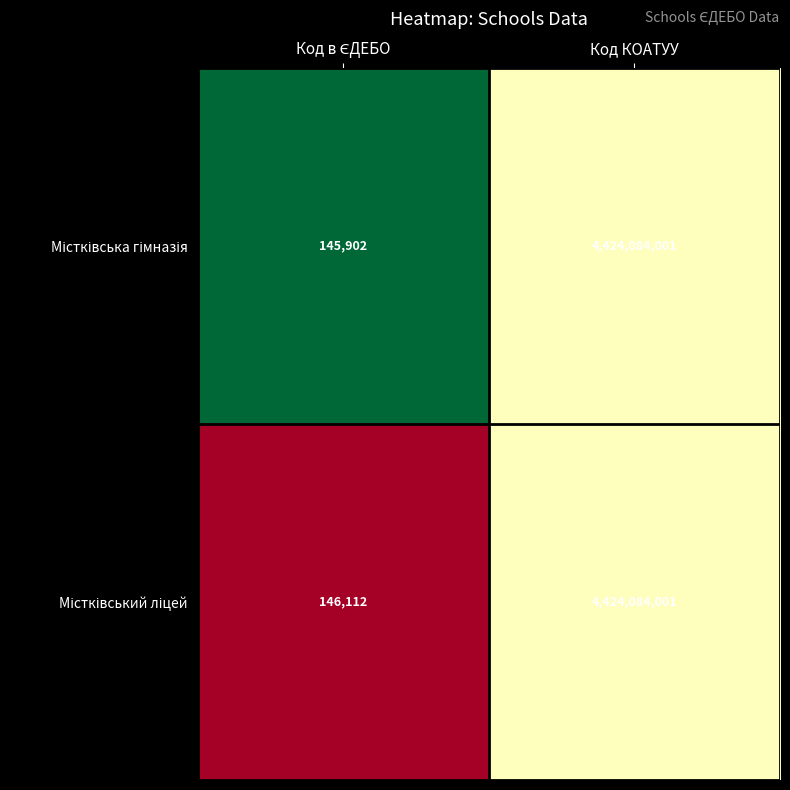

Which category has the highest value across all series?

Код КОАТУУ